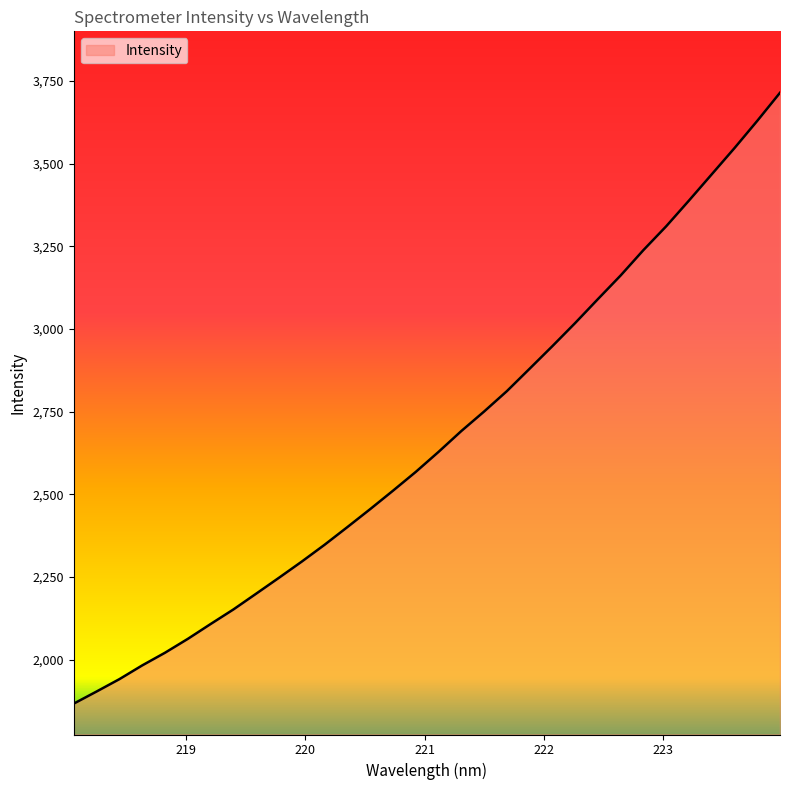

What is the greatest value displayed?

3714.1